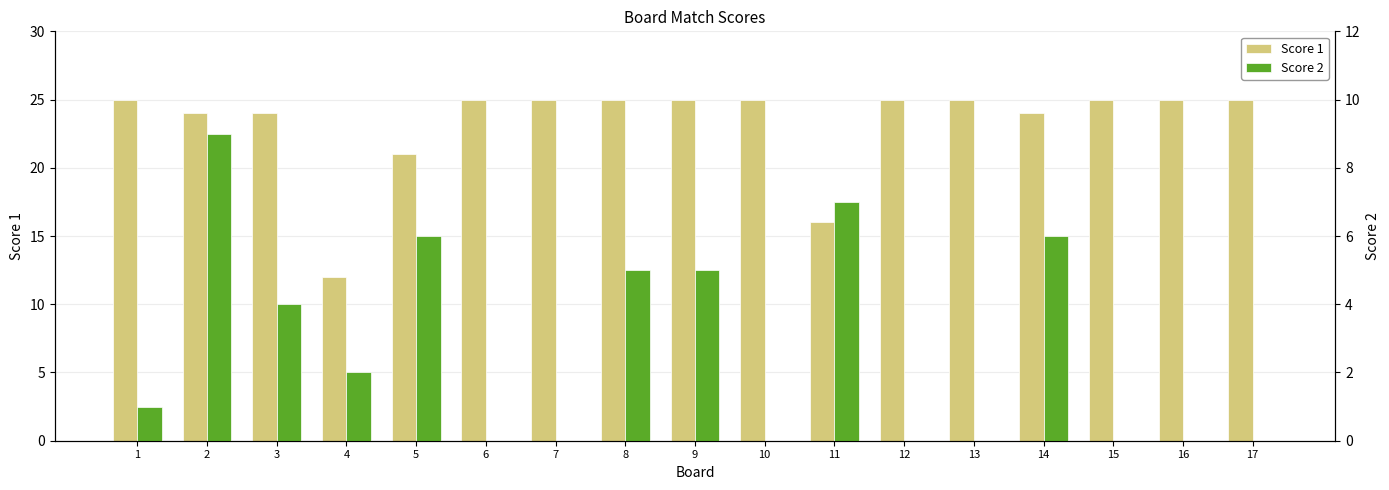

Is it true that Score 2 equals 2 at 11?

False